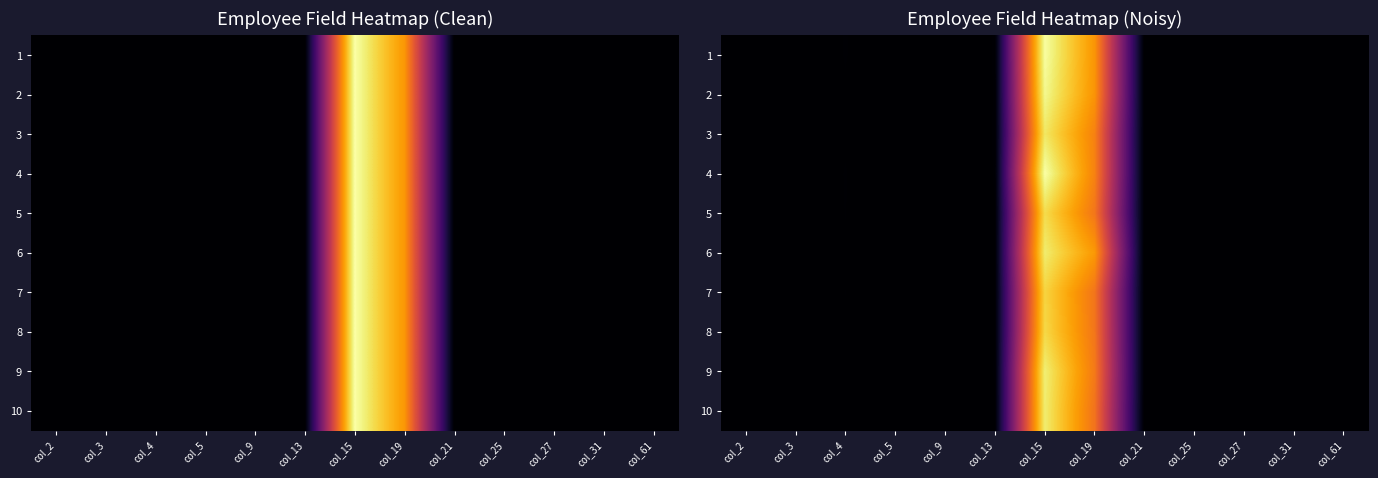

How many series are shown in this chart?

10